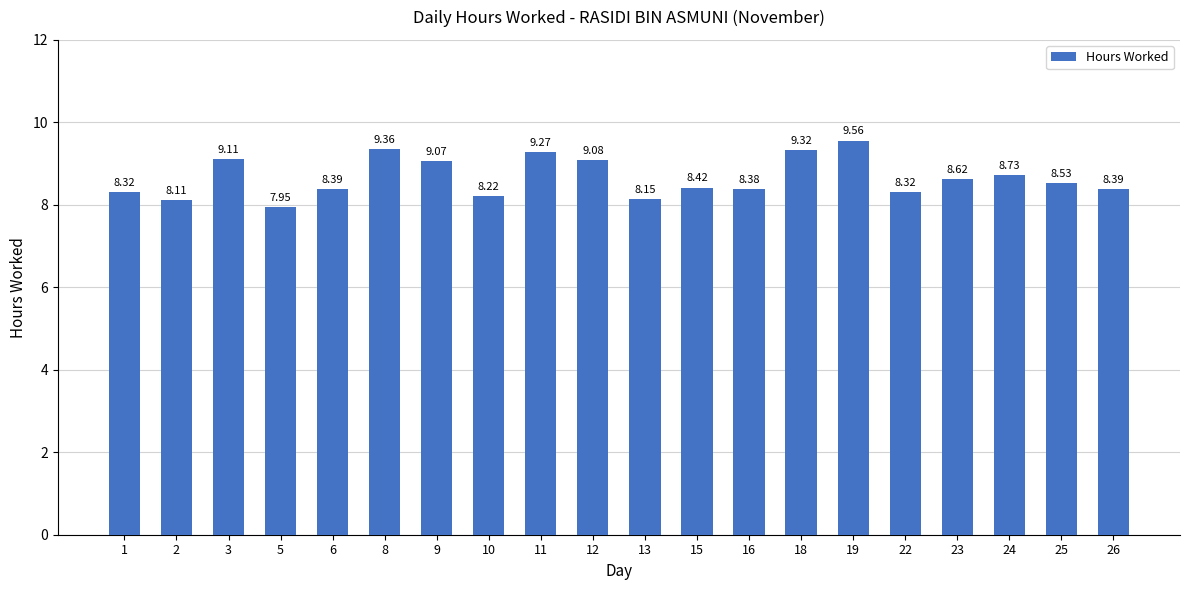

What is the difference between the maximum and minimum values?

1.6